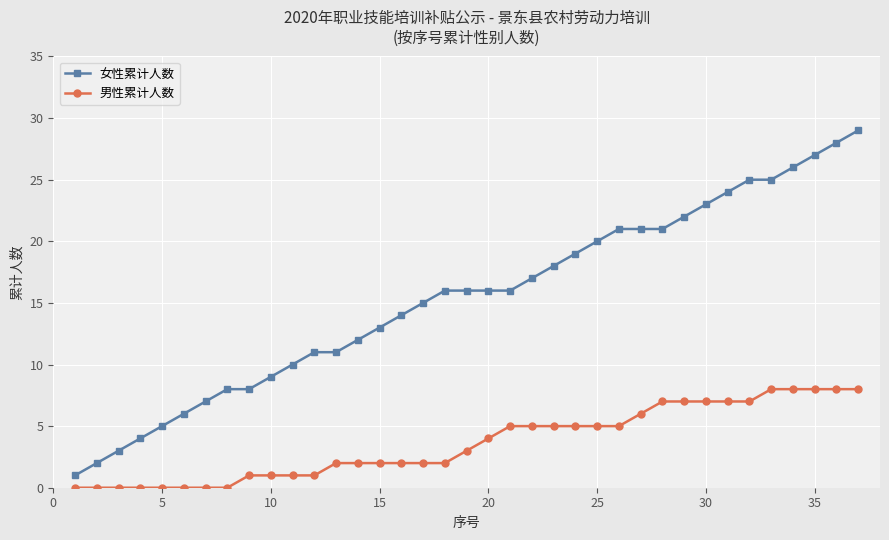

Which series has the largest range (max minus min)?

女性累计人数